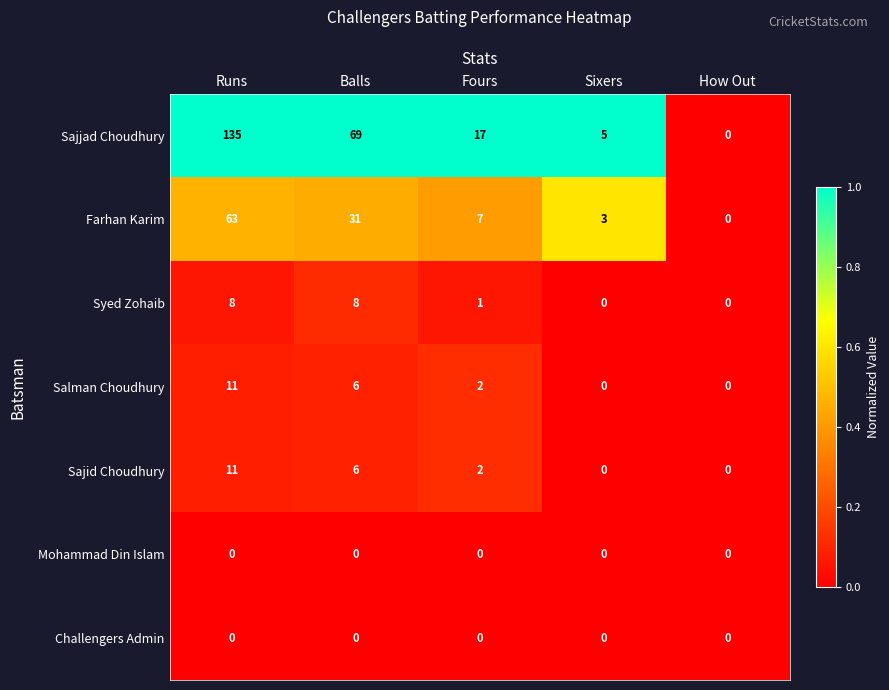

The Farhan Karim series shows 63 at Runs. True or false?

True